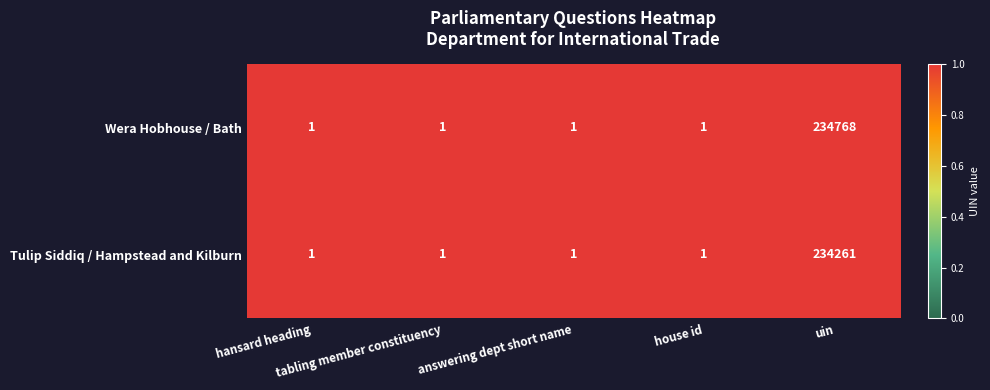

What is the total value across all series at hansard heading?

2